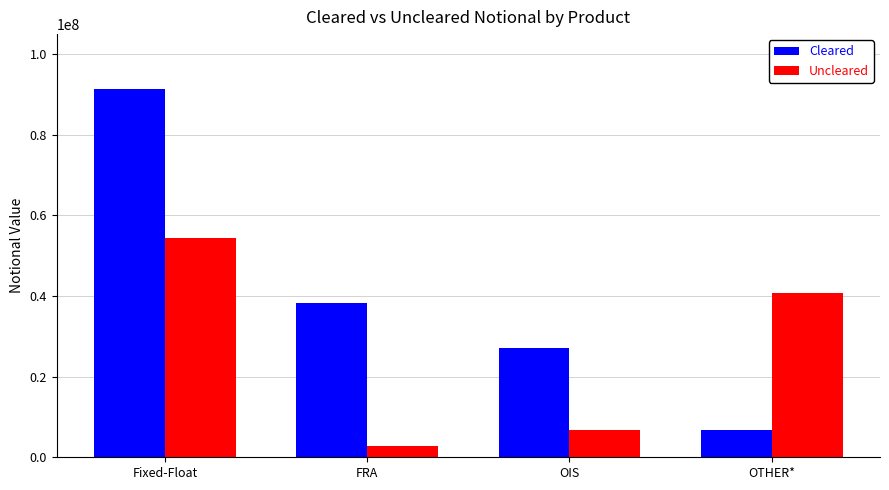

What is the maximum value for Uncleared?

54361278